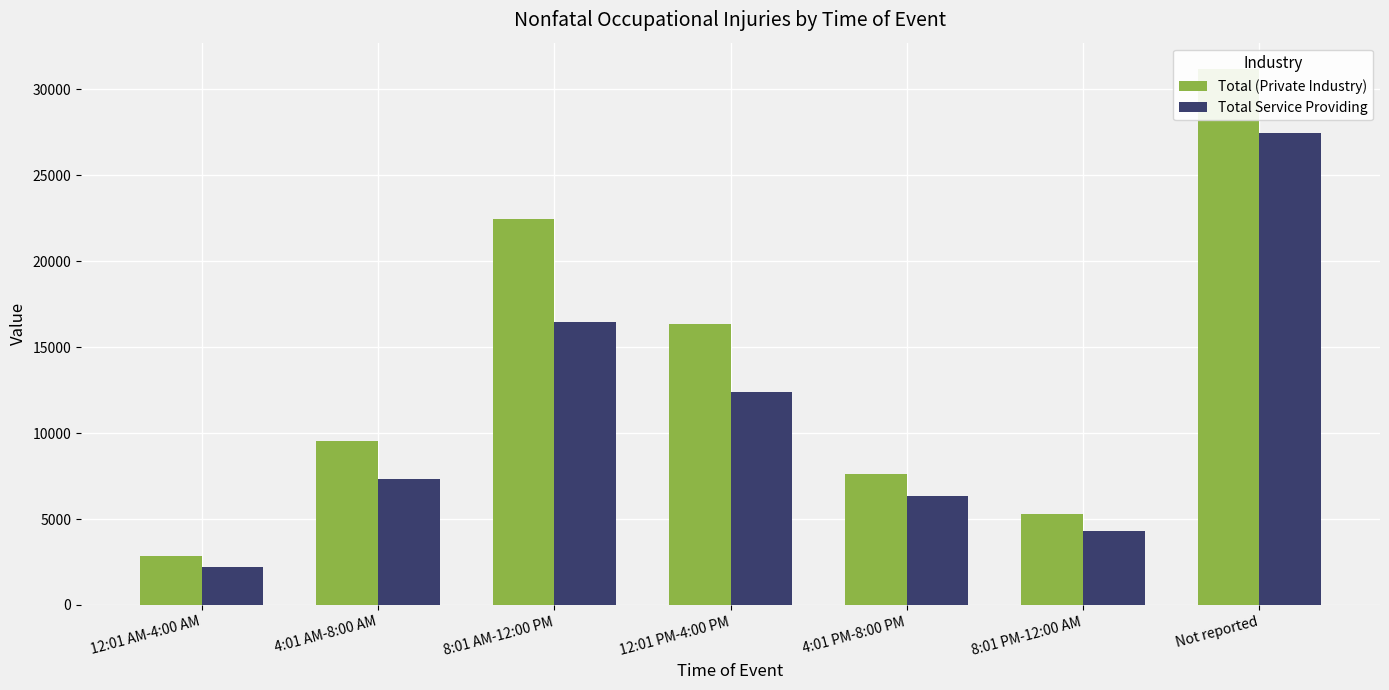

How many bars are there in total?

14